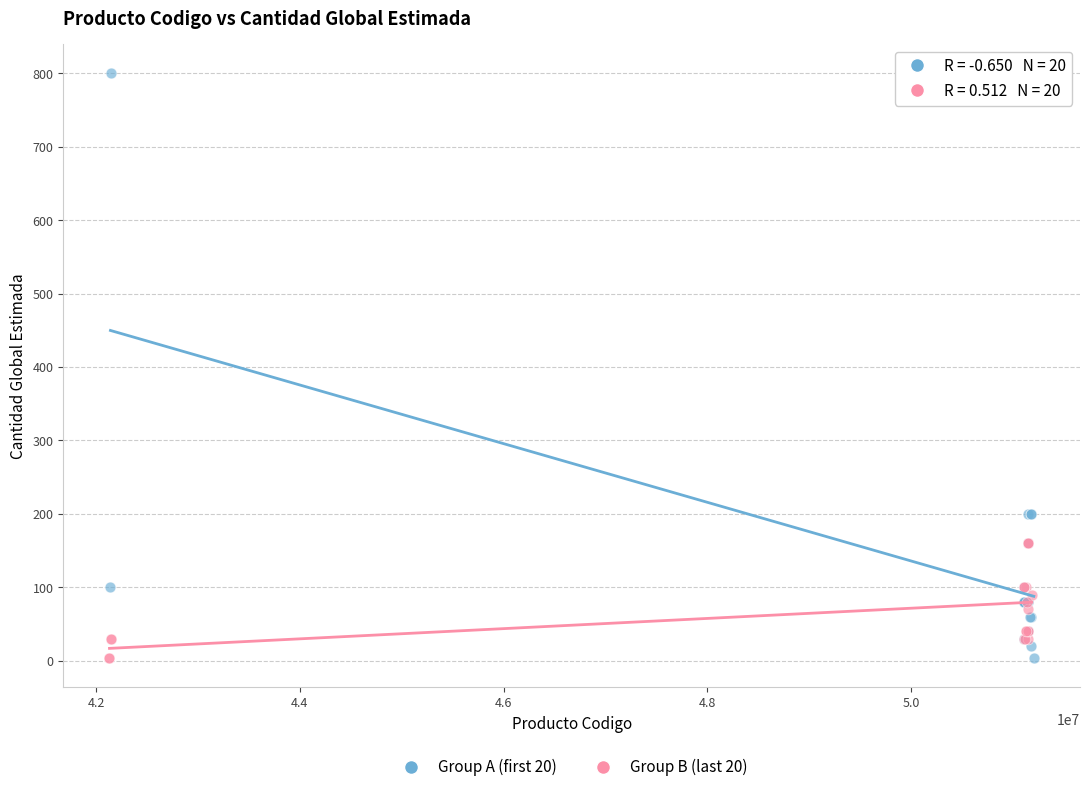

Which series has the widest spread of Y values?

Group A (first 20)